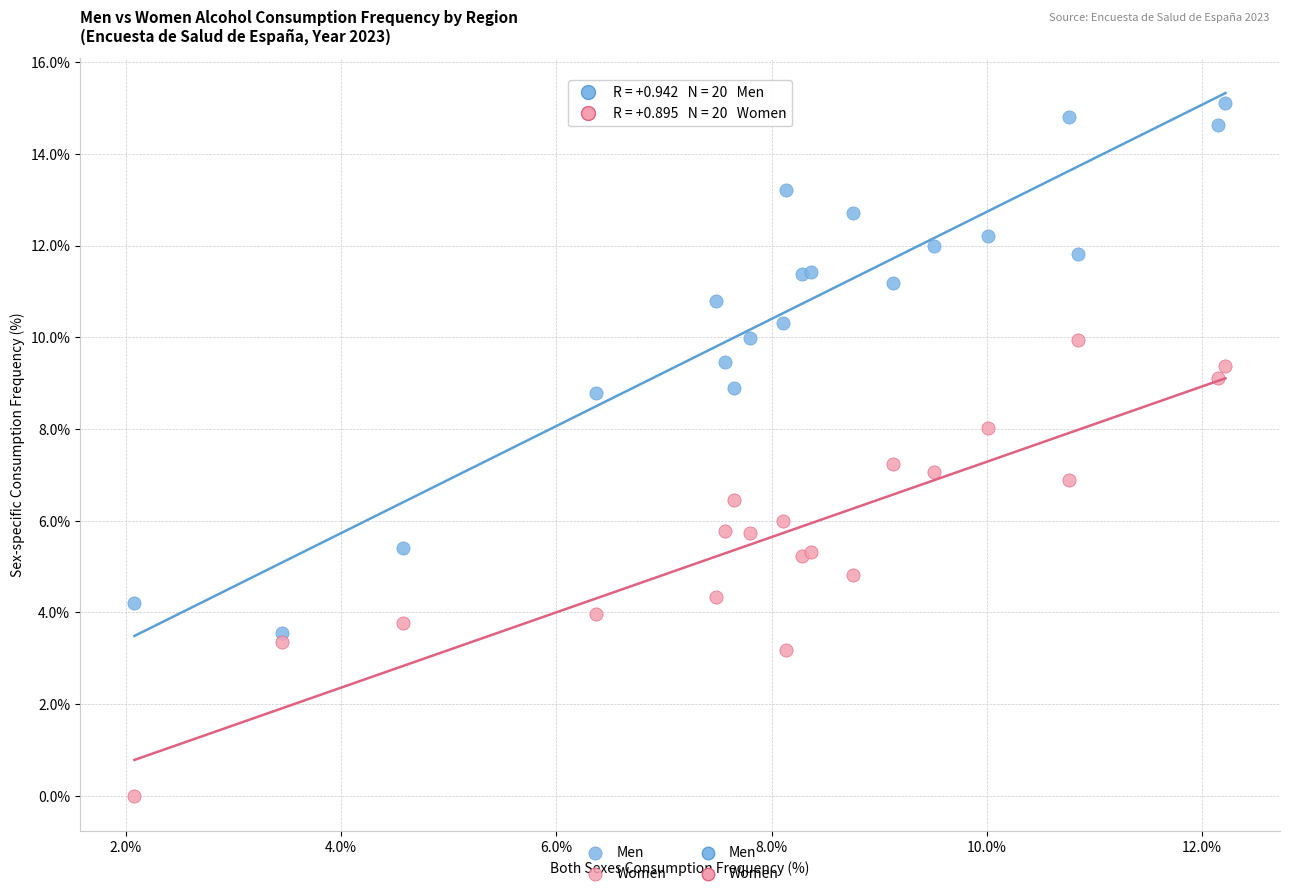

Which series has the largest Y range (max minus min)?

Men